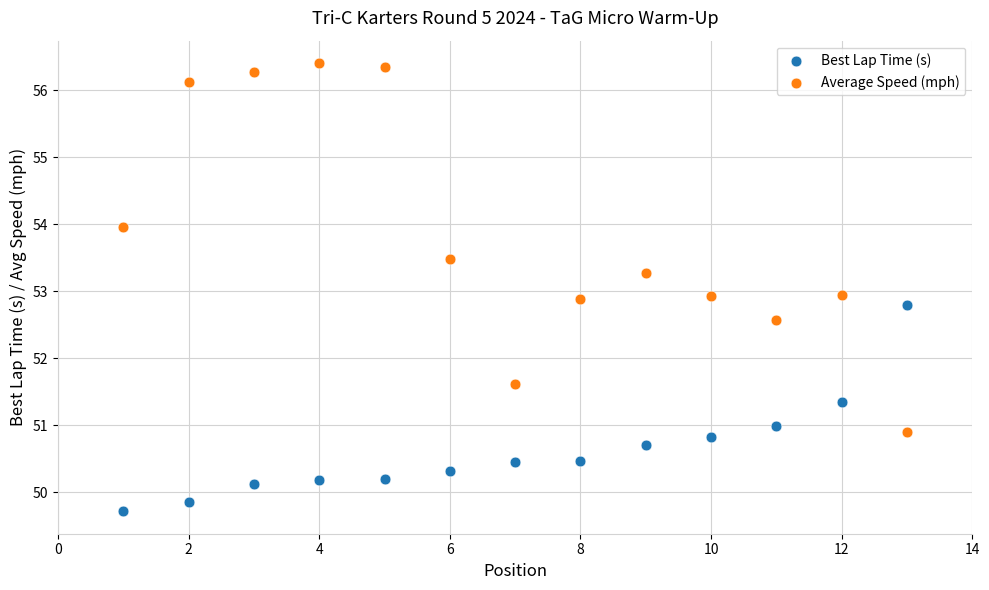

Which series contains the lowest Y value?

Best Lap Time (s)